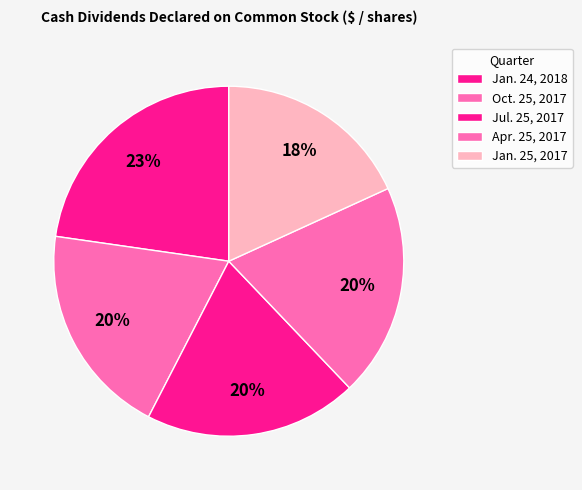

The Apr. 25, 2017 slice represents 12% of the pie. True or false?

False